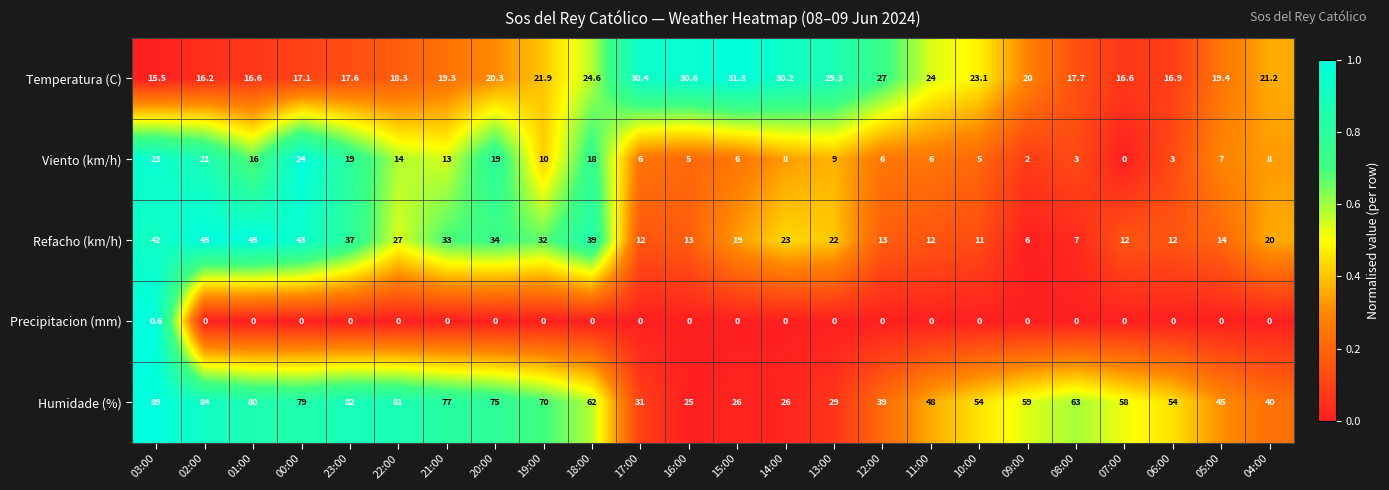

The value of Temperatura (C) at 11:00 is 15.5. True or false?

False